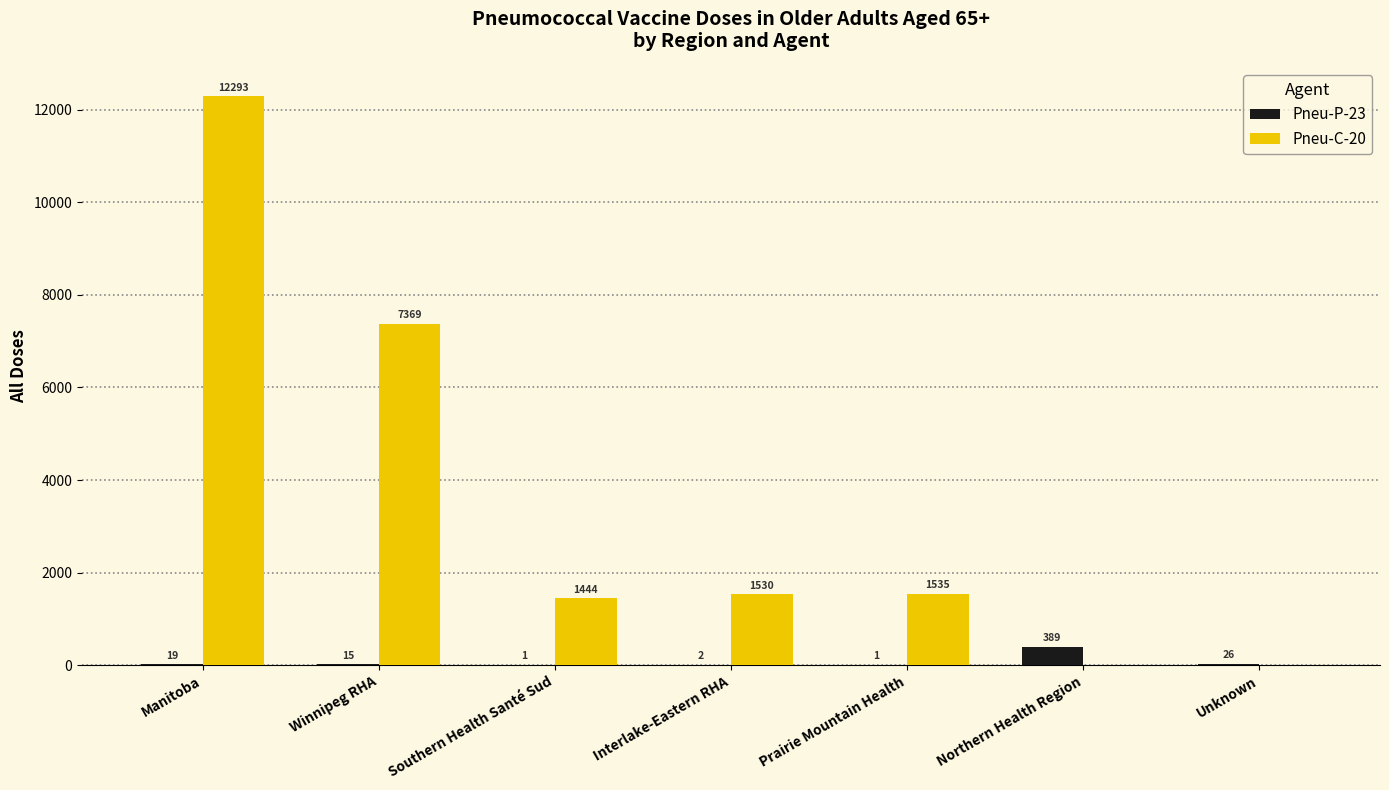

What is the greatest value displayed?

12293